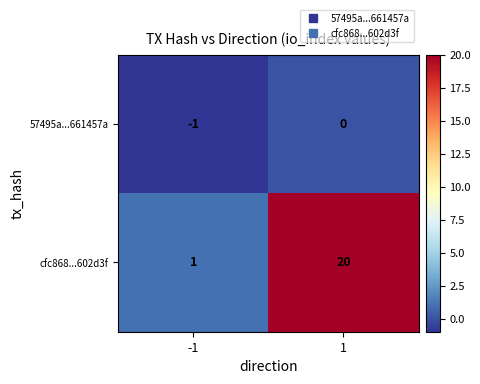

Which series has the largest range (max minus min)?

cfc868...602d3f